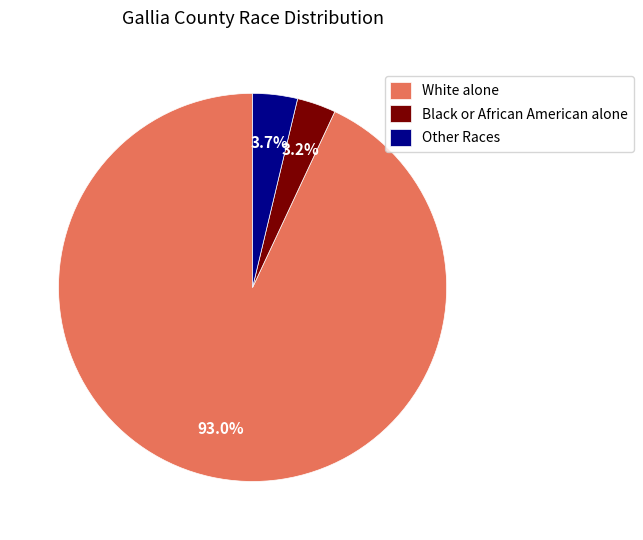

Is there a majority slice in this chart?

Yes